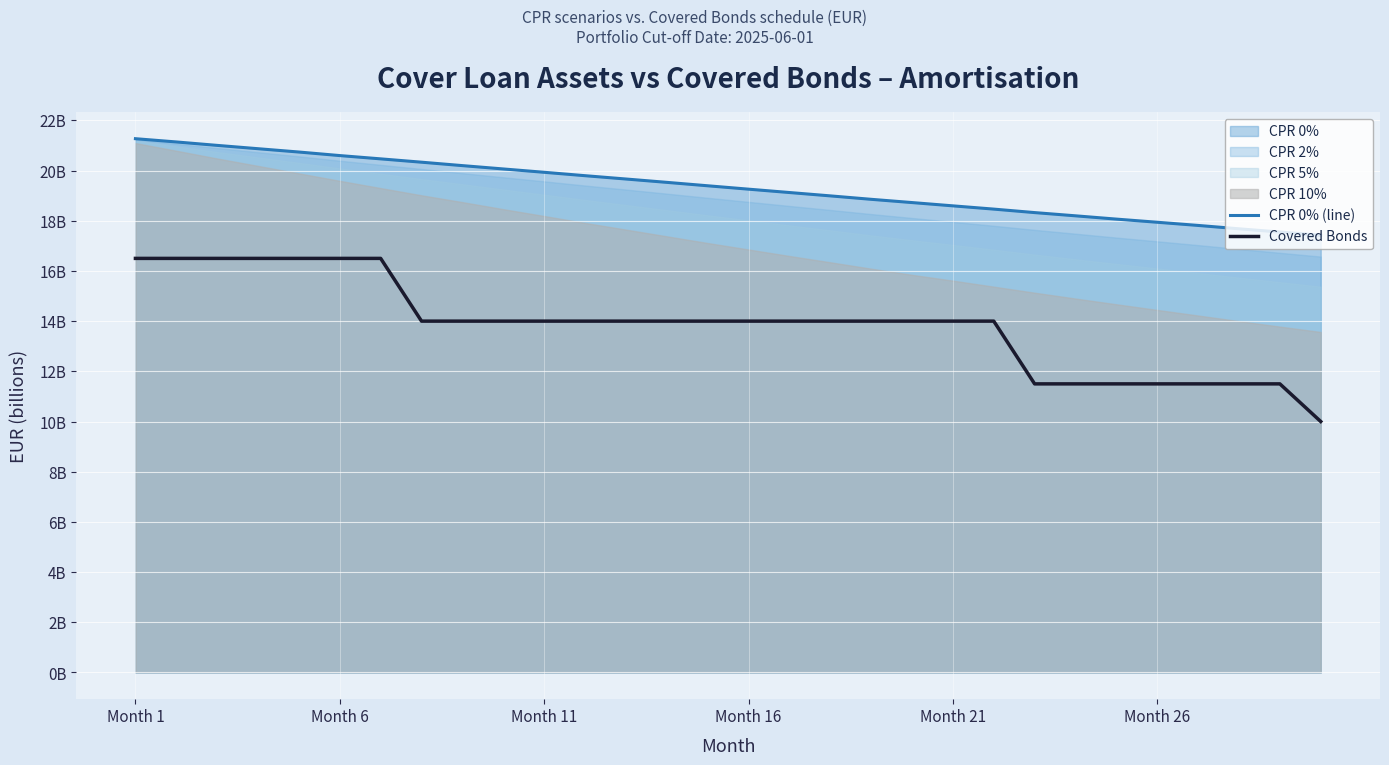

Rank the series by their maximum value, from lowest to highest.

Covered Bonds, CPR 0% (line)